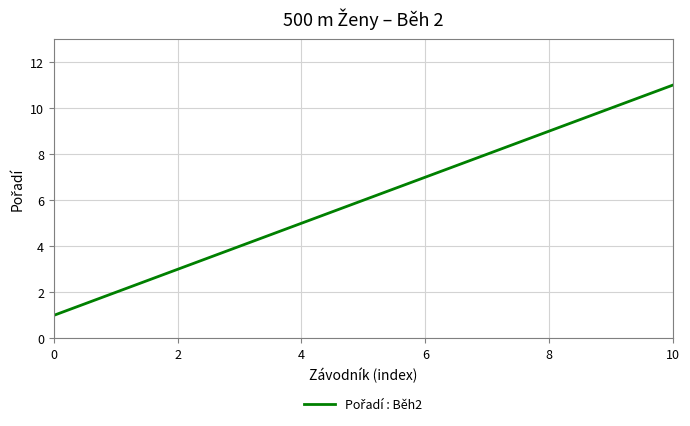

True or false: the data has more than 0 interior local peaks.

False